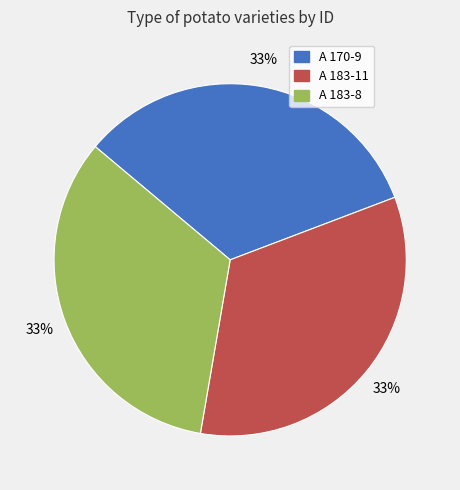

Does A 170-9 represent more than half of the total?

No